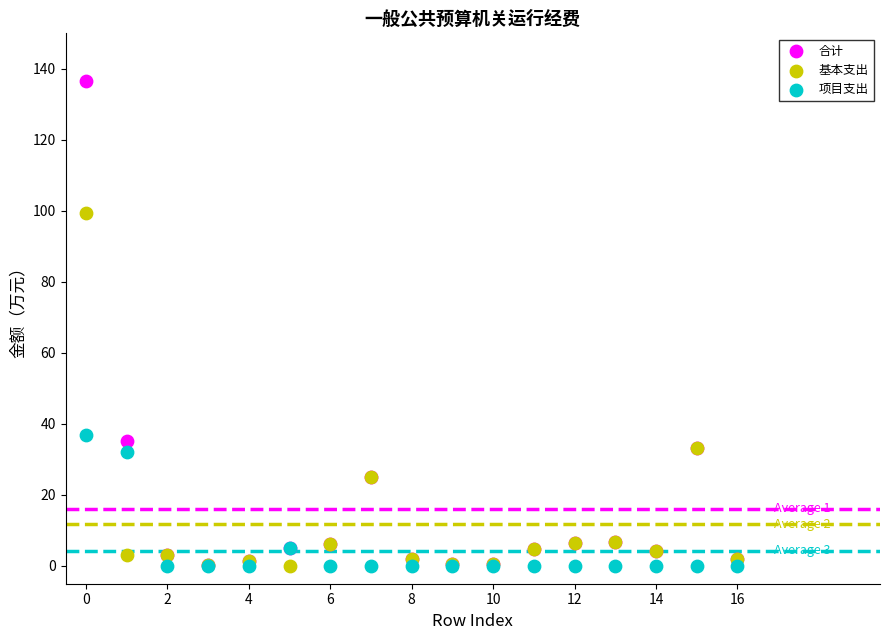

What are all the series names shown in the legend?

合计, 基本支出, 项目支出